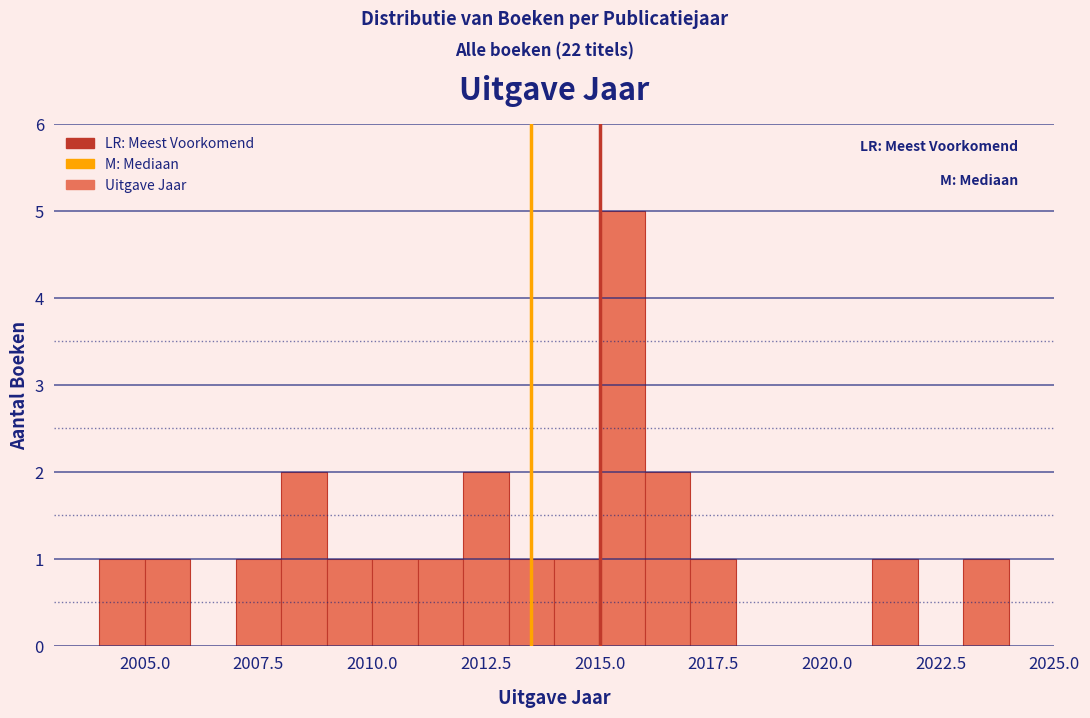

Around what value on the x-axis is the tallest bar? Give the approximate position of its centre, as read against the axis.

2015.5